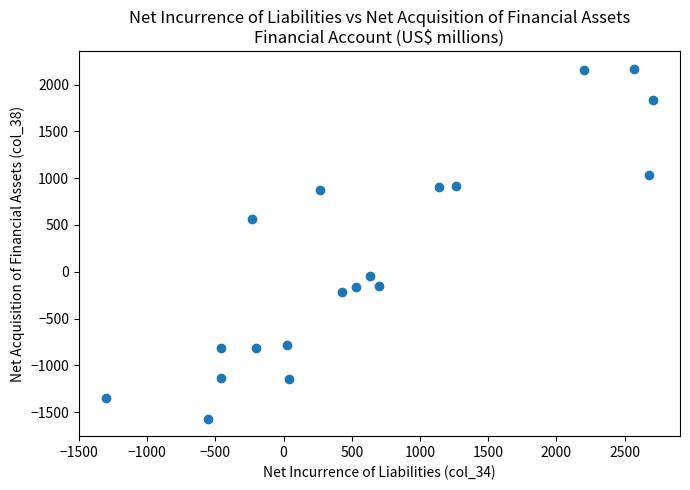

What Y value in the scatter plot is closest to 300?

559.1